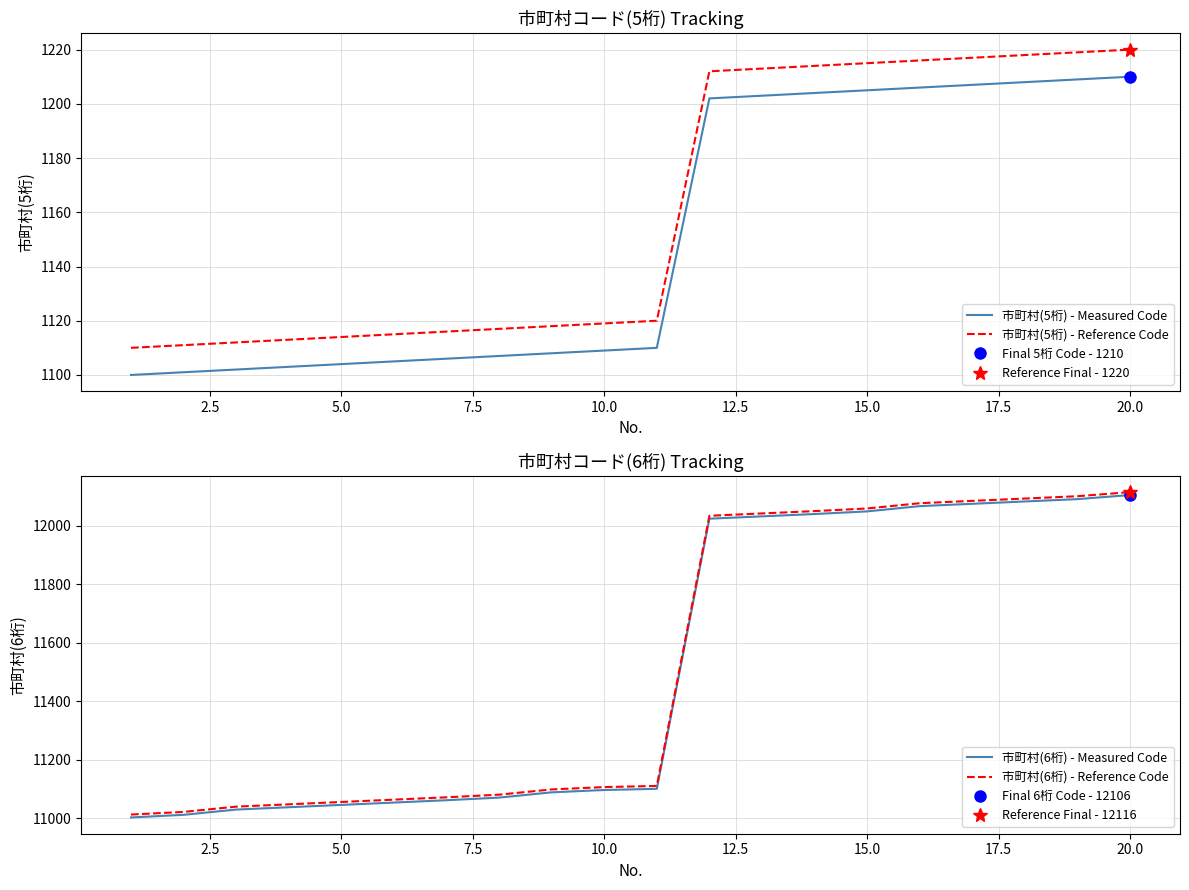

How many series are shown in this chart?

4